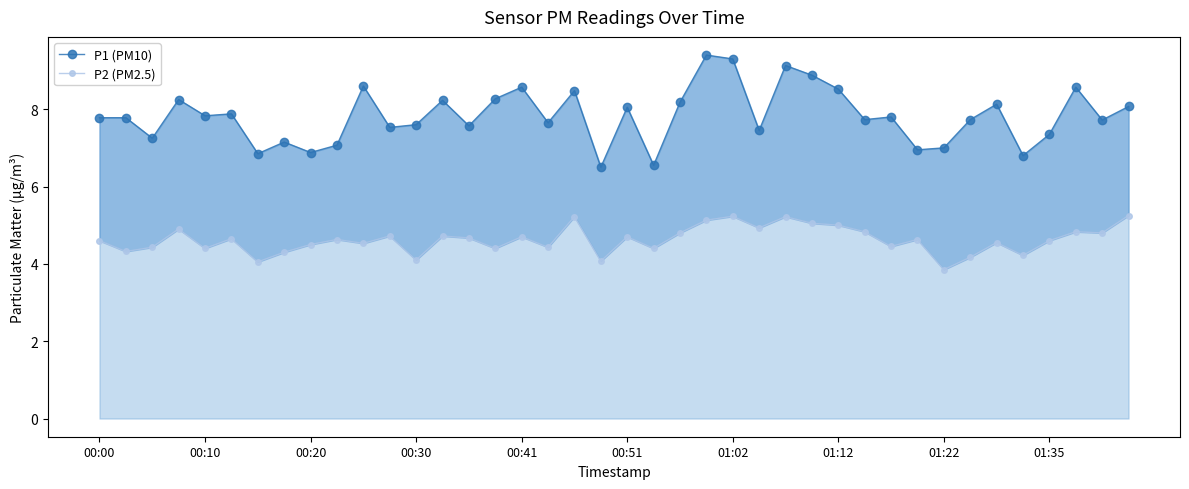

How many distinct data groups are displayed?

2